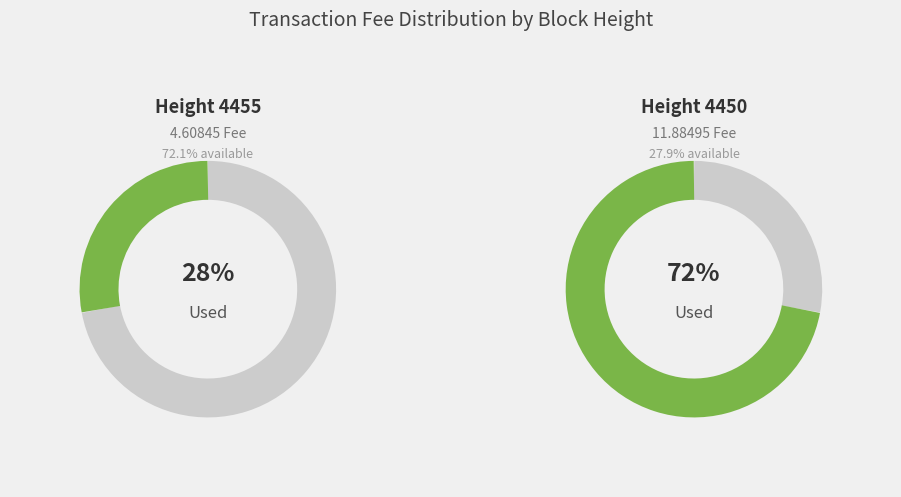

To the nearest percent, what portion does 4455 represent?

28%